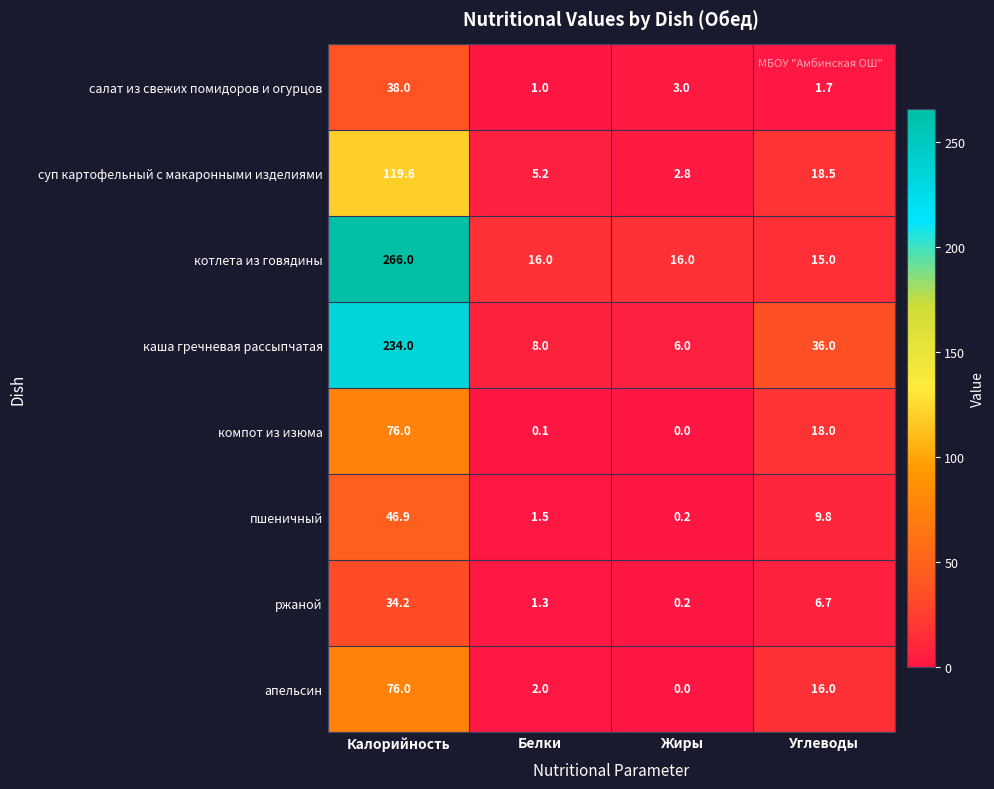

The ржаной series shows 6.7 at Углеводы. True or false?

True